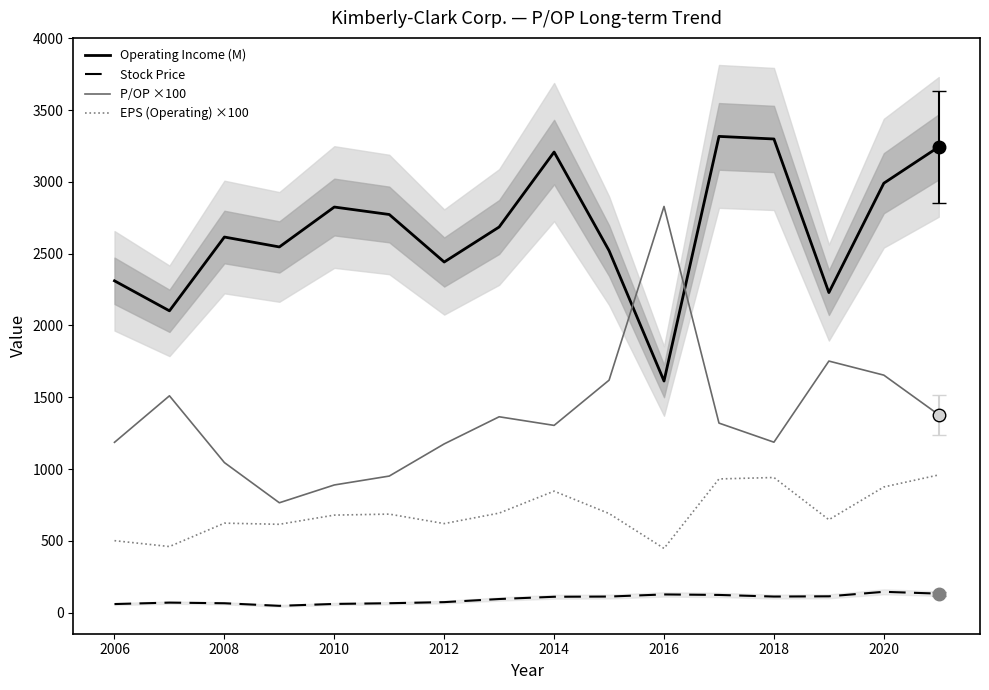

Reading left to right, extract all data points from this chart.

Operating Income (M): 2311.0	2102.0	2616.0	2547.0	2825.0	2773.0	2442.0	2686.0	3208.0	2521.0	1613.0	3317.0	3299.0	2229.0	2991.0	3244.0
Stock Price: 59.5	69.5	65.0	47.1	60.3	65.2	72.9	94.5	110.2	111.7	126.4	122.9	111.7	113.4	144.7	132.1
P/OP ×100: 1186.0	1510.0	1045.0	765.0	889.0	951.0	1175.0	1364.0	1304.0	1619.0	2829.0	1320.0	1187.0	1752.0	1654.0	1378.0
EPS (Operating) ×100: 501.0	460.0	623.0	615.0	679.0	686.0	620.0	693.0	846.0	690.0	447.0	931.0	941.0	647.0	875.0	959.0